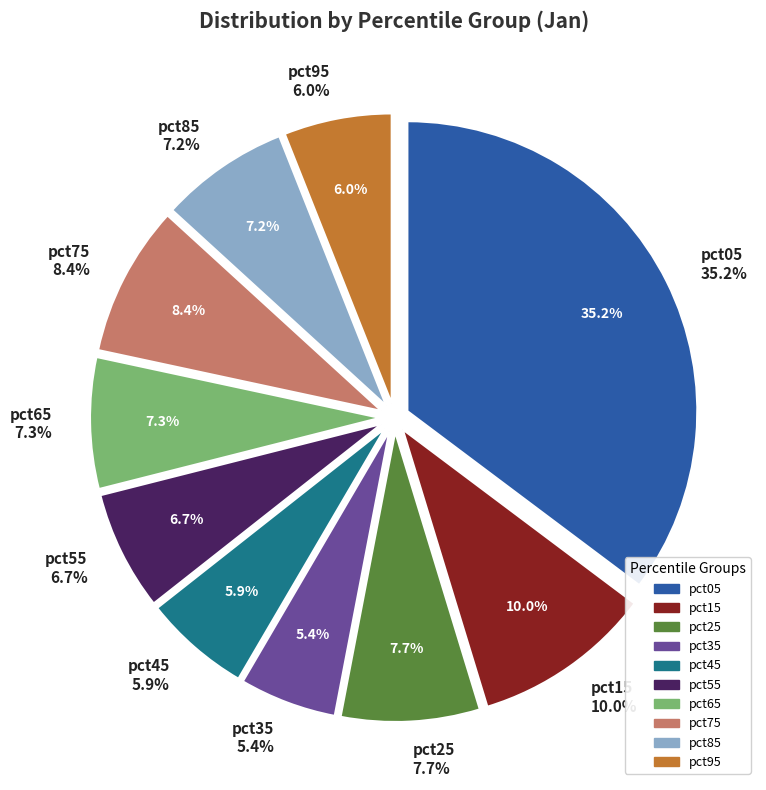

To the nearest percent, what is the difference between the pct65 and pct75 slice percentages?

1%